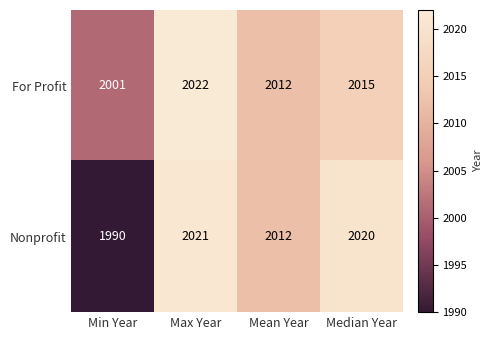

What is the spread (max minus min) of values at Median Year?

5